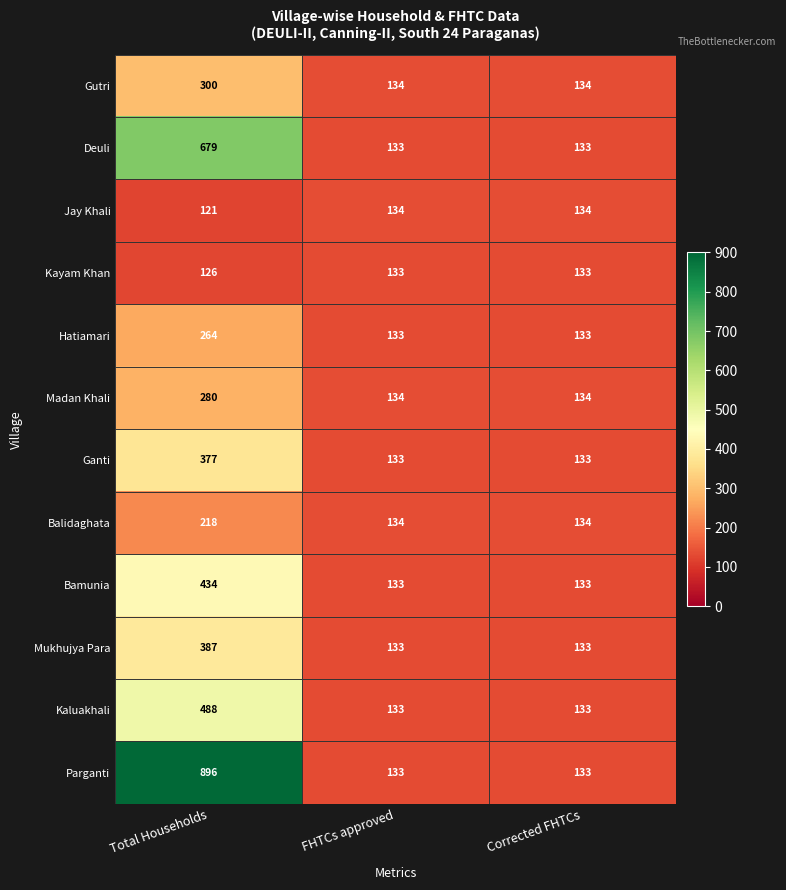

How many Balidaghata values are between 134 and 218?

3